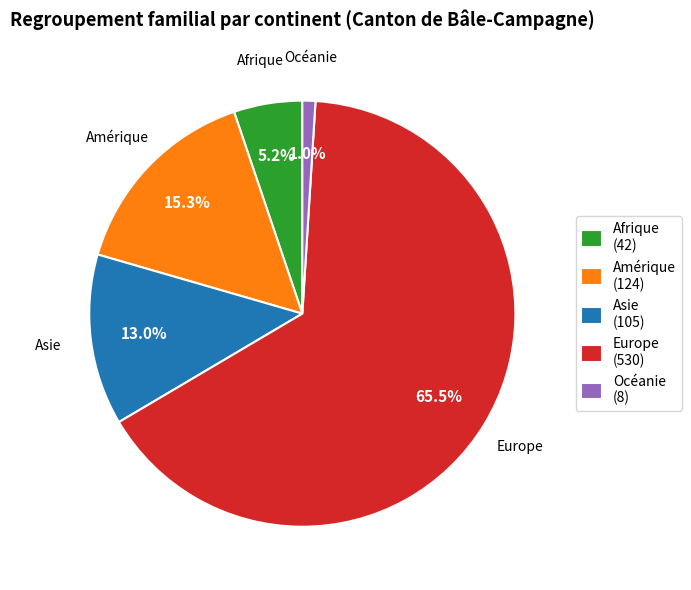

Does Europe (530) account for over 50% of the chart?

Yes